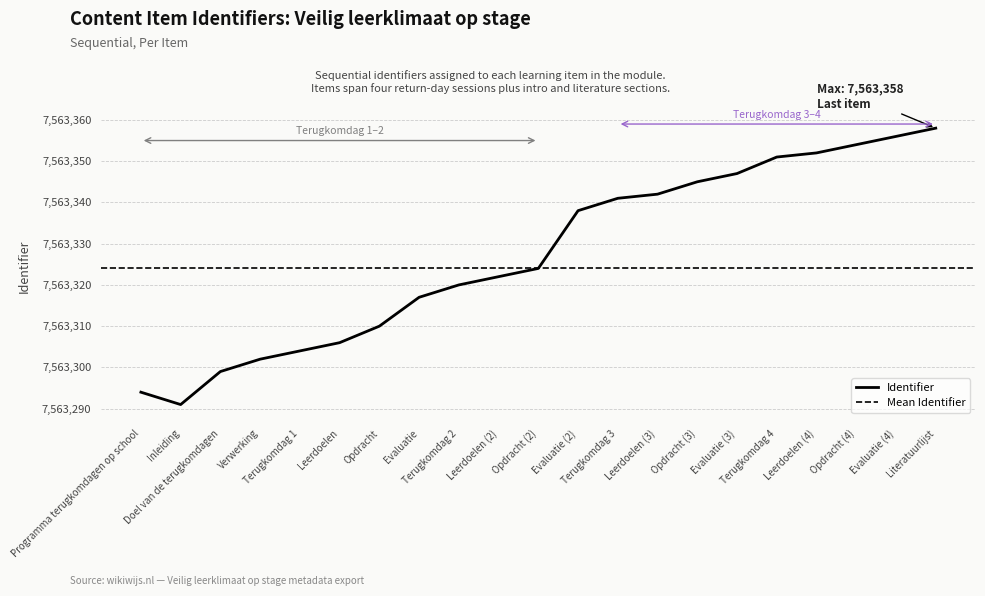

The chart shows a value of 7563354 at Opdracht (4). True or false?

True